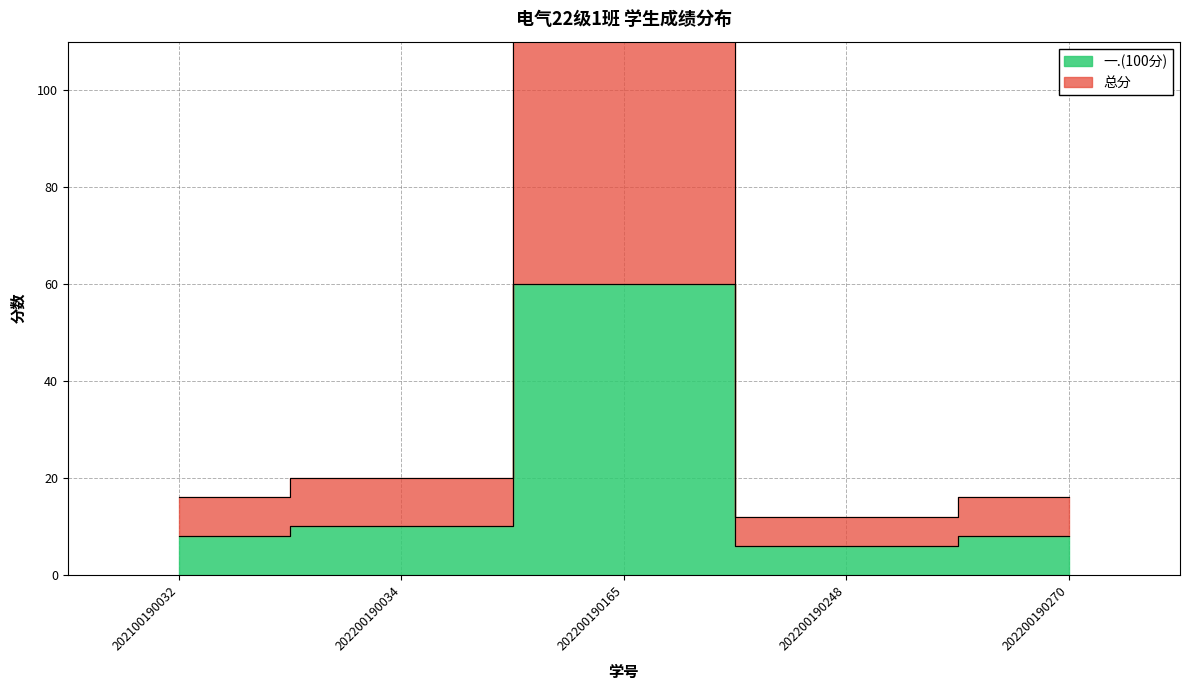

True or false: 一.(100分) and 总分 intersect in this chart.

False